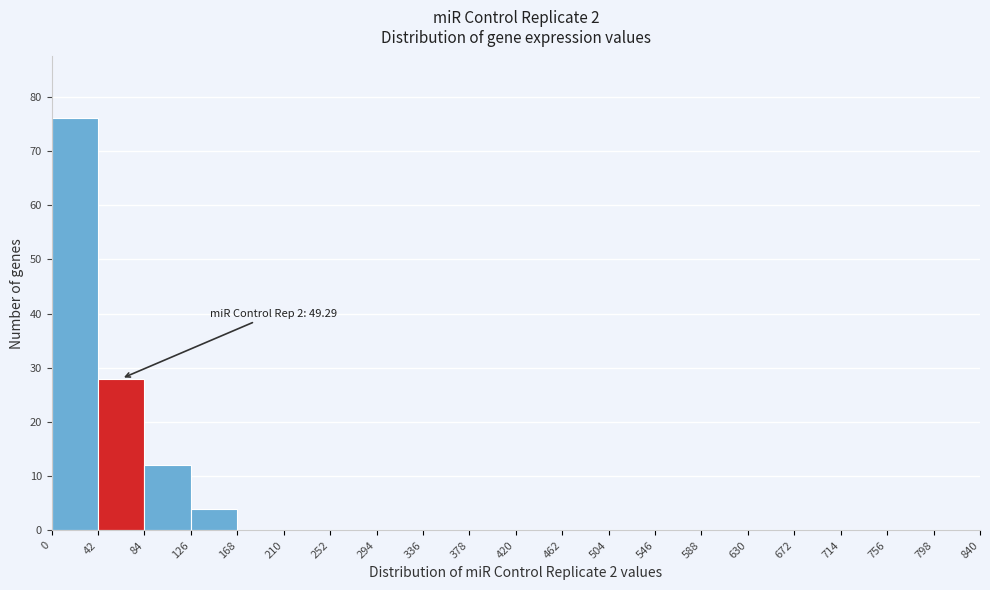

Which range on the x-axis has the tallest bar?

0 to 42